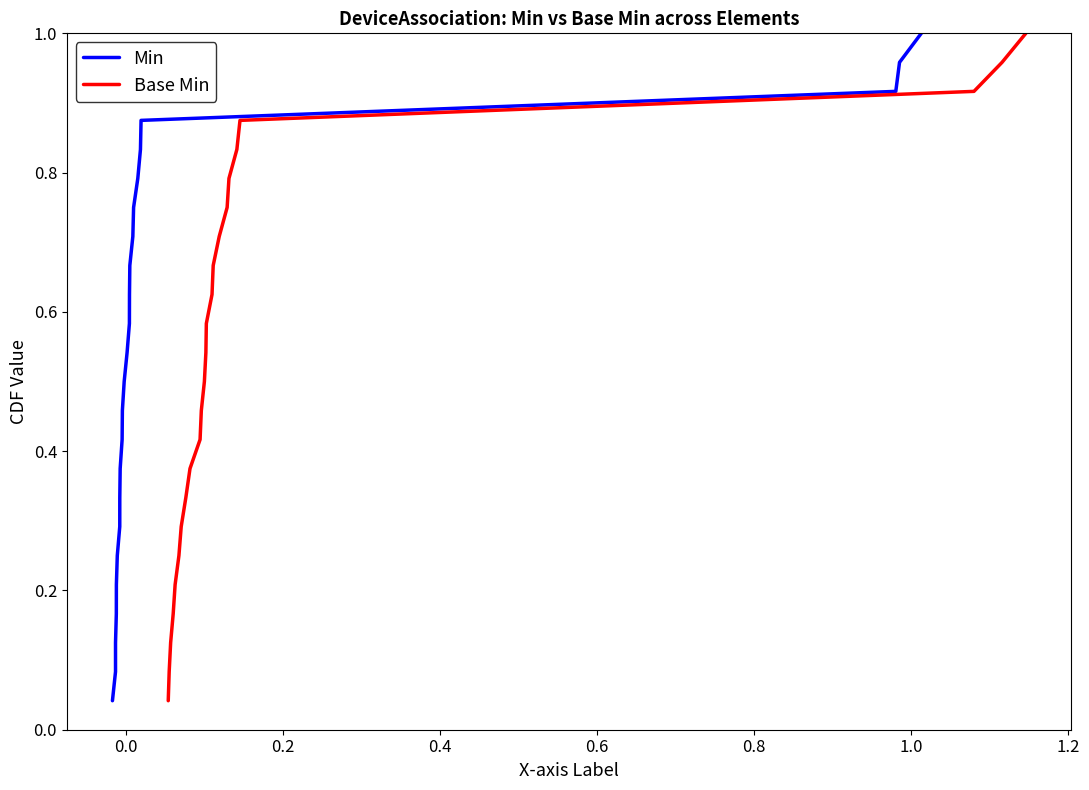

How many lines are shown in the chart?

2